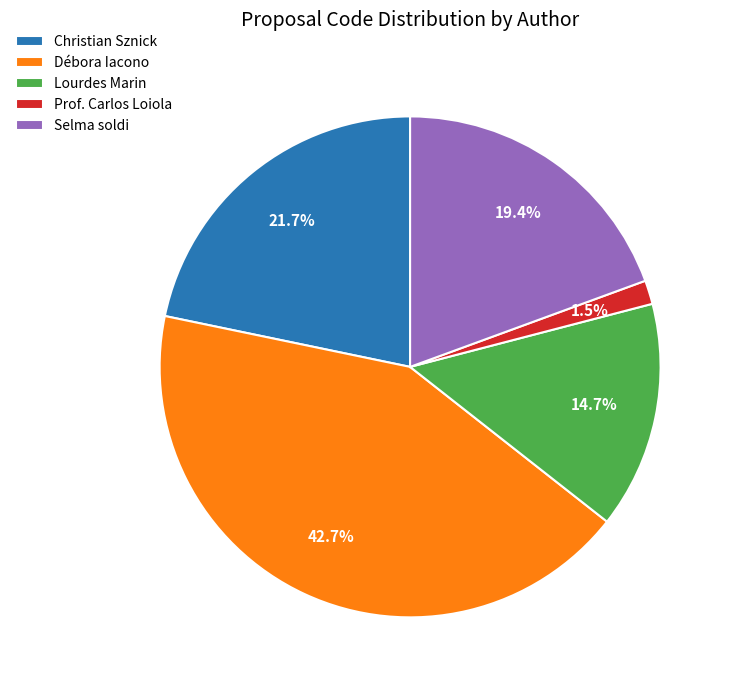

How many slices are in this pie chart?

5